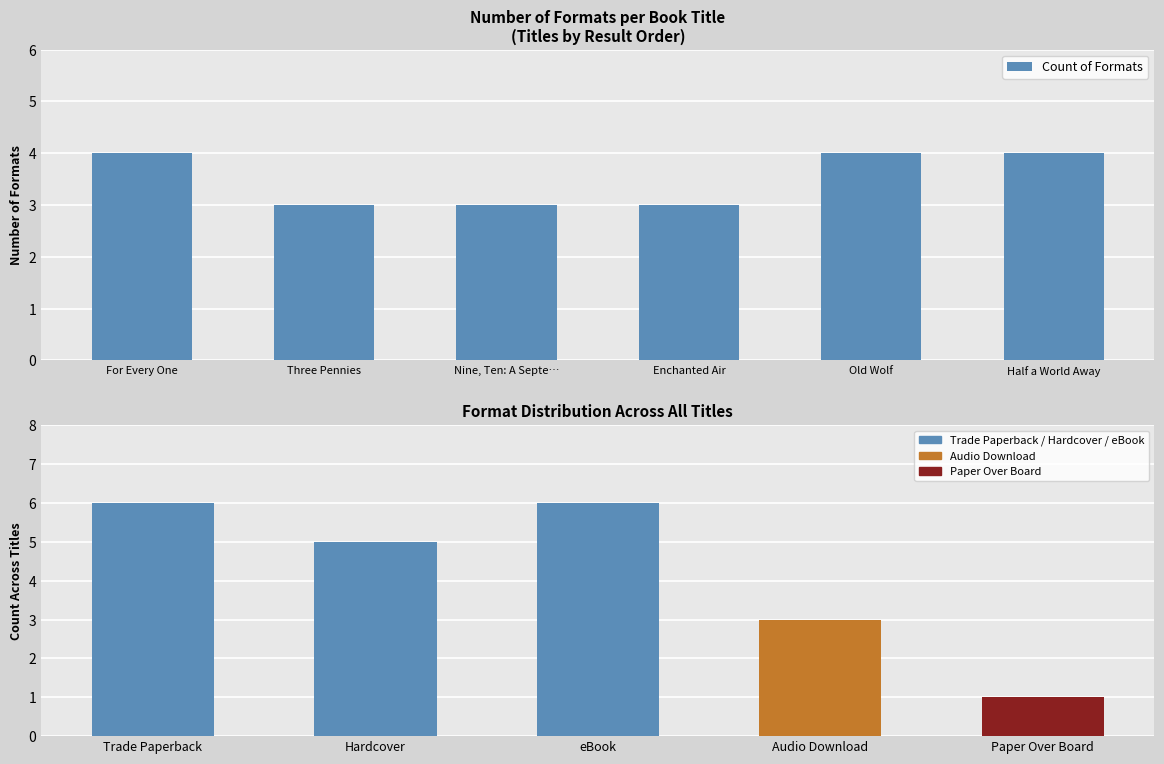

What is the label of the 1st bar from the right?

Half a World Away